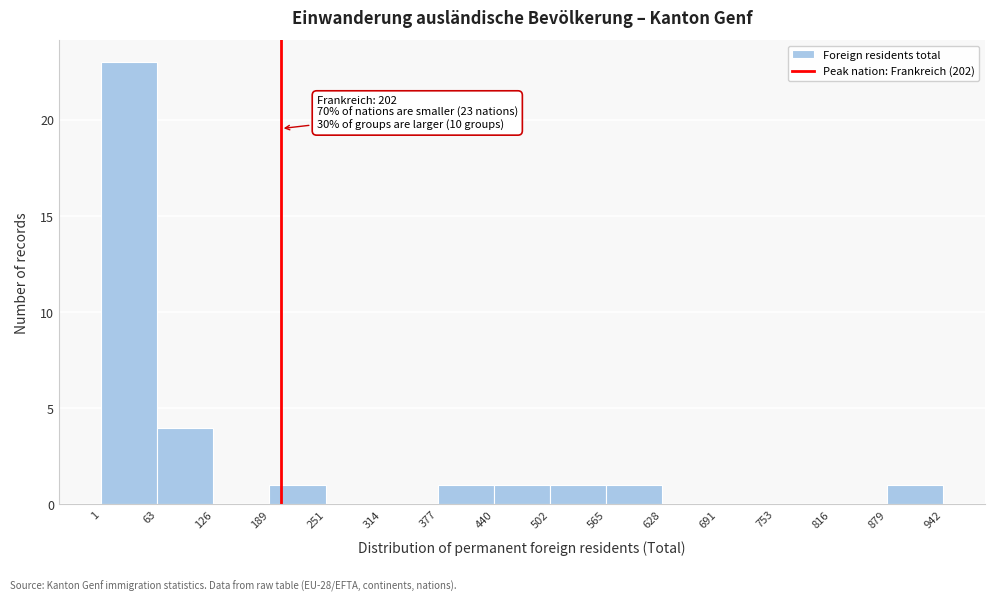

Which range on the x-axis has the tallest bar?

1 to 63